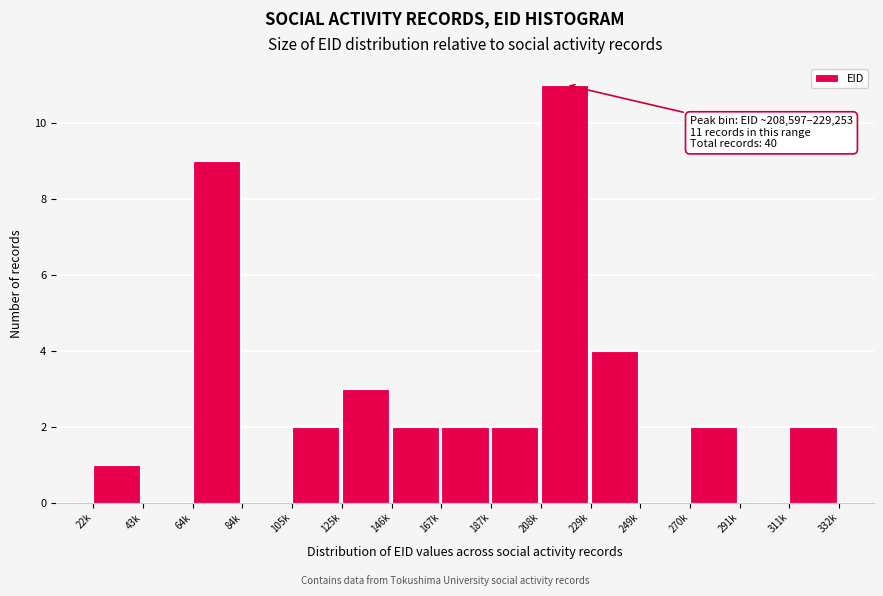

Reading left to right, transcribe all the data shown in this chart.

22k=1	43k=0	64k=9	84k=0	105k=2	125k=3	146k=2	167k=2	187k=2	208k=11	229k=4	249k=0	270k=2	291k=0	311k=2